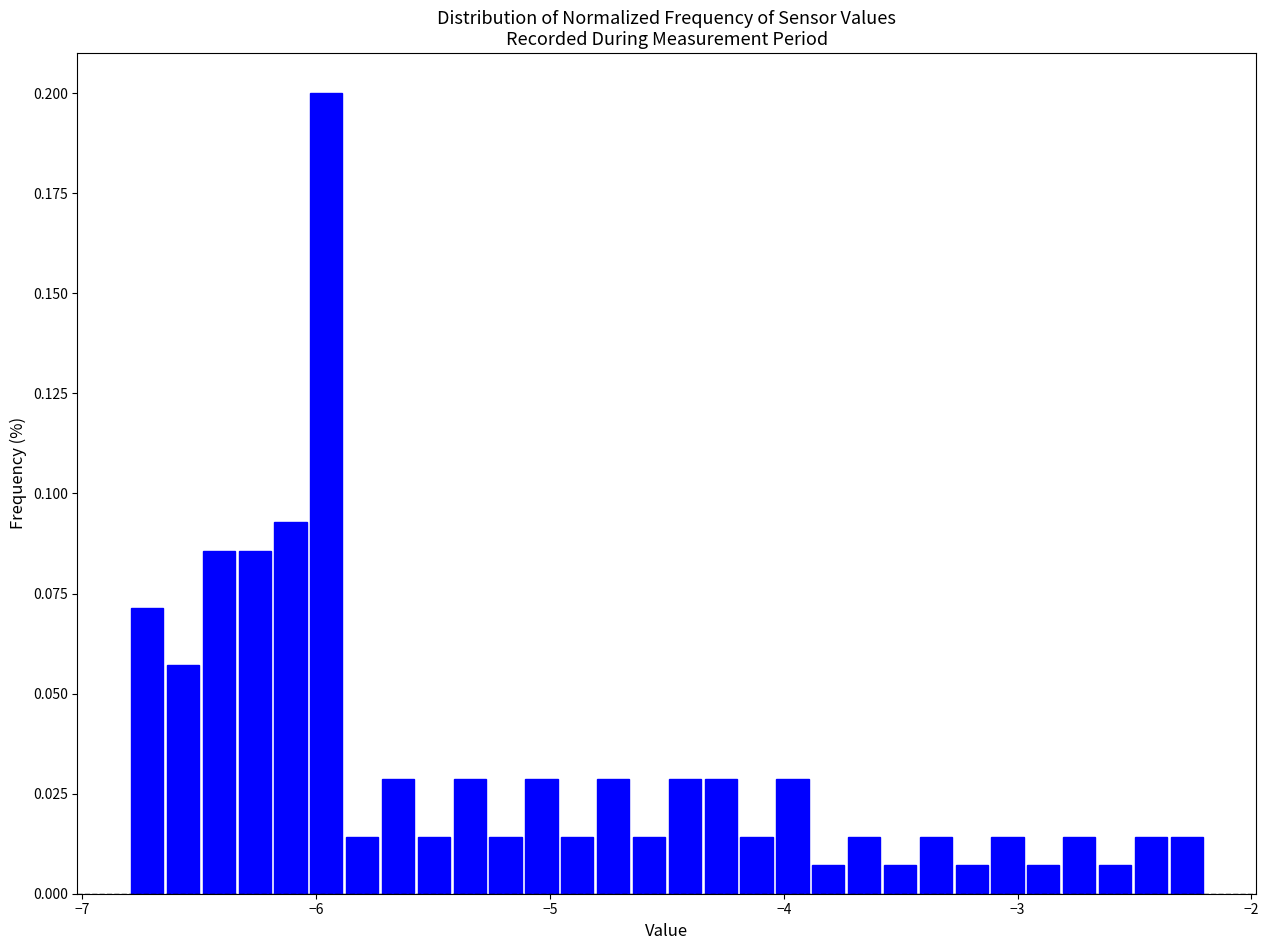

Read against the x-axis, roughly where is the centre of the tallest bar?

-6.0